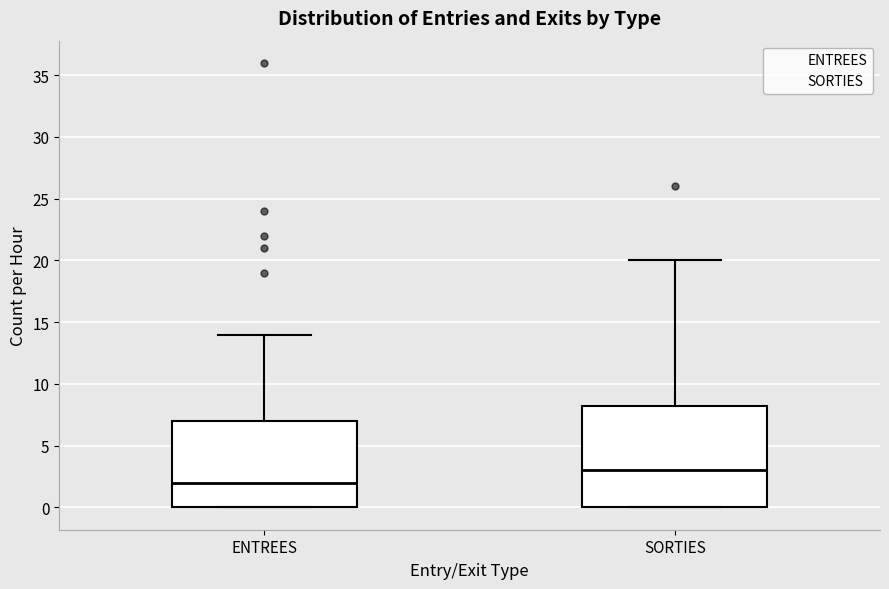

Reading left to right, transcribe this box plot: for each box, give where its median line is, the range the box spans, and where its two whiskers end, as read against the y-axis. The values are not printed on the chart, so give them approximately, as read against the axis.

ENTREES: median 2.0, box 0.0 to 7.0, whiskers 0.0 to 14.0
SORTIES: median 3.0, box 0.0 to 8.5, whiskers 0.0 to 20.0